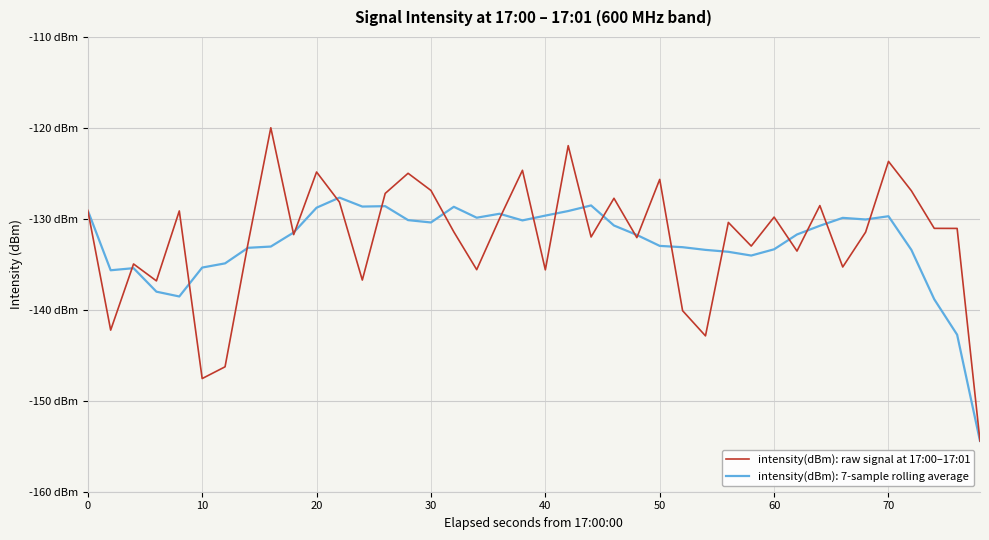

Is this an area chart (filled region under the line)?

No